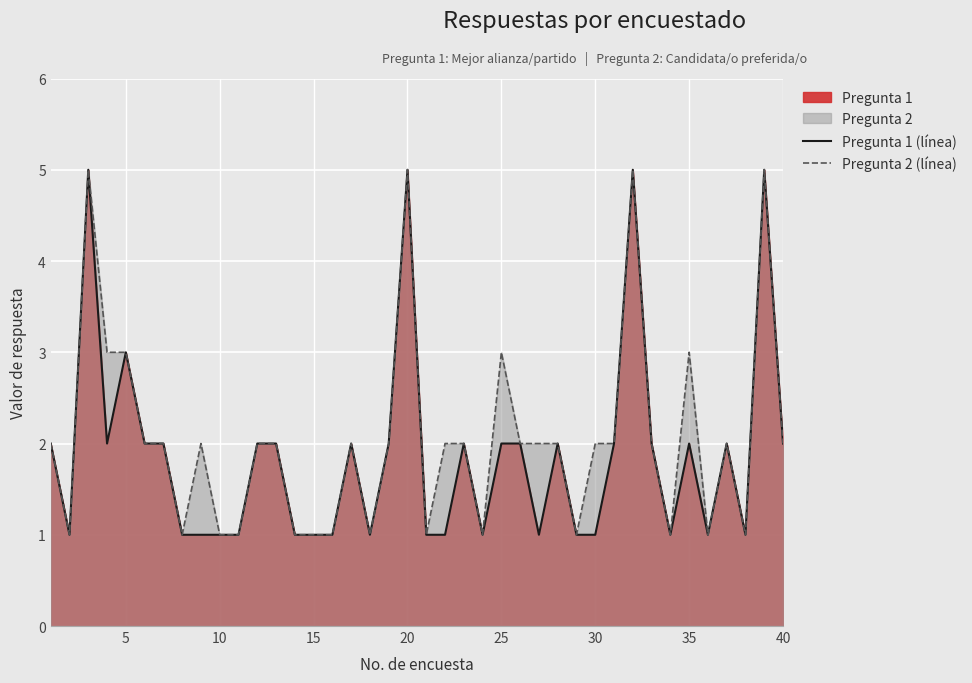

How many data points in Pregunta 2 (línea) are less than 2?

14